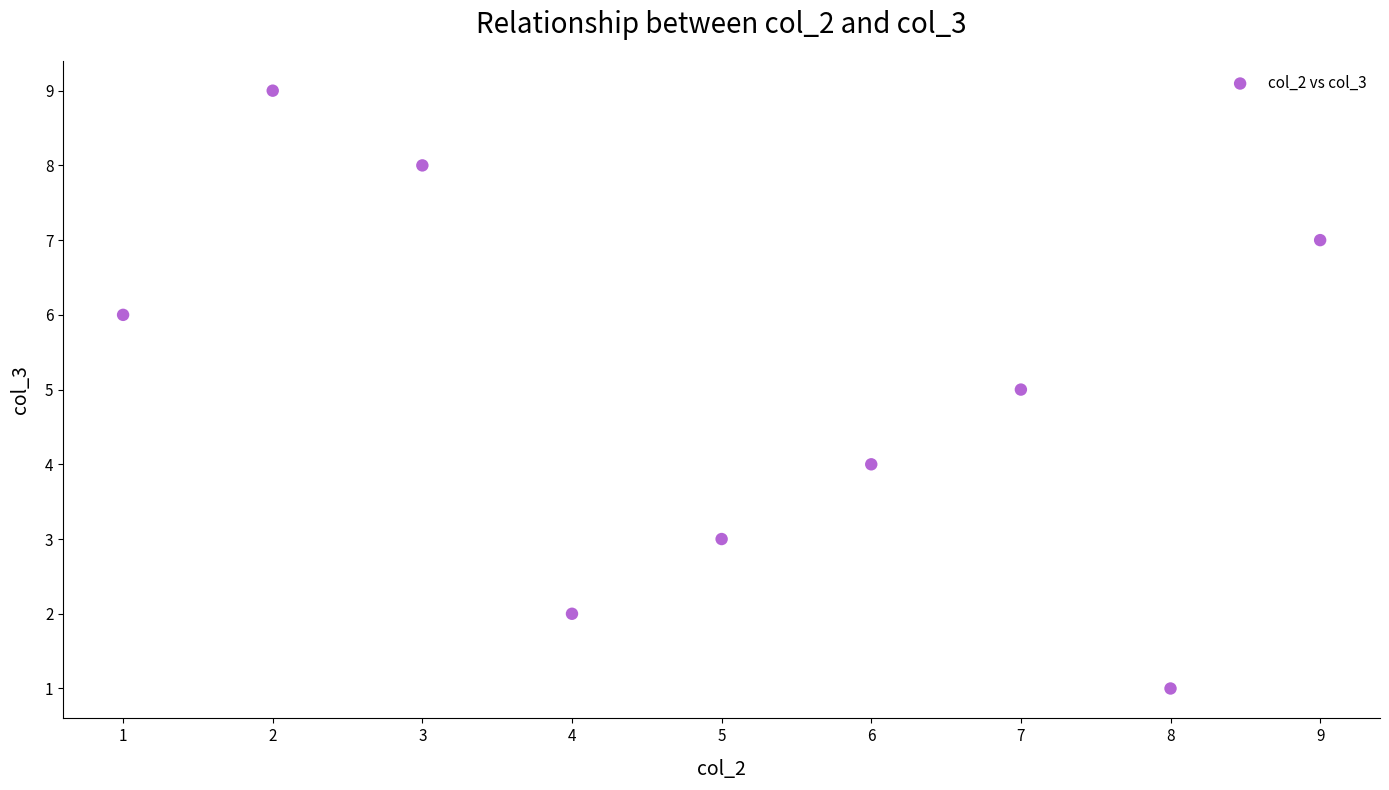

What is the average Y value?

5